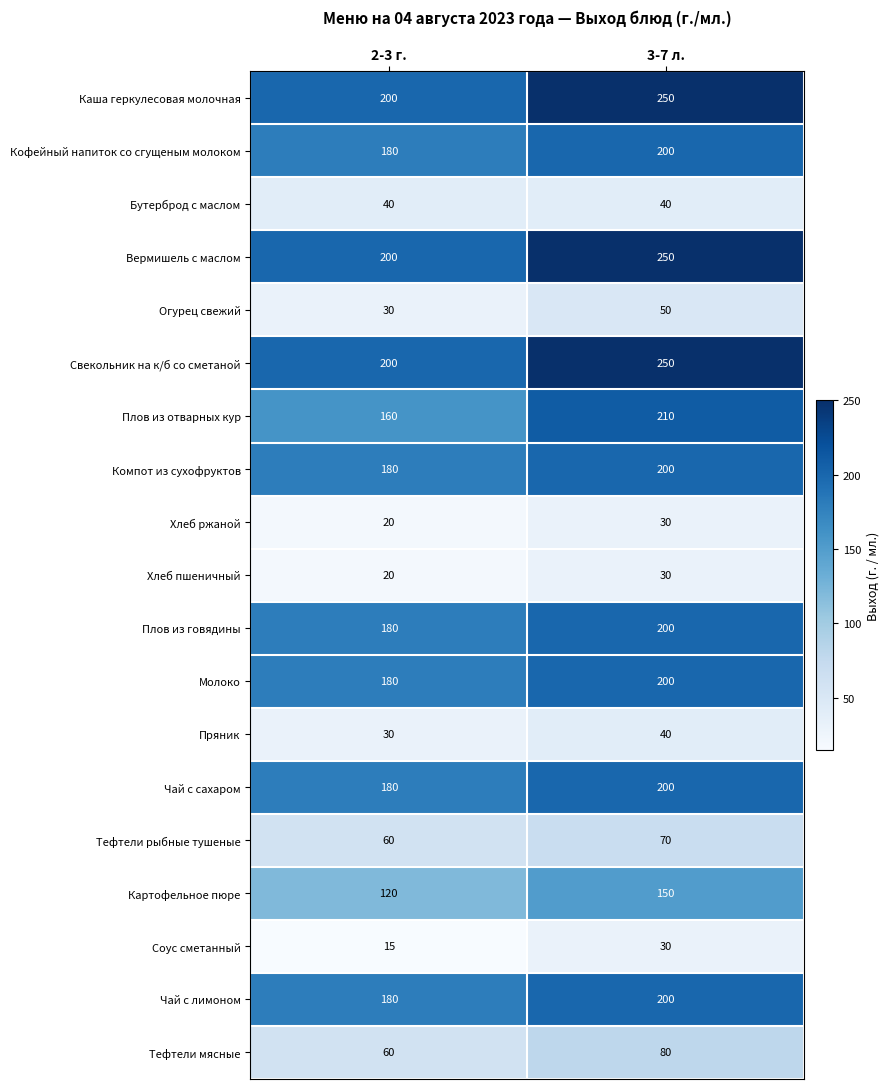

What is the sum of all Соус сметанный values?

45